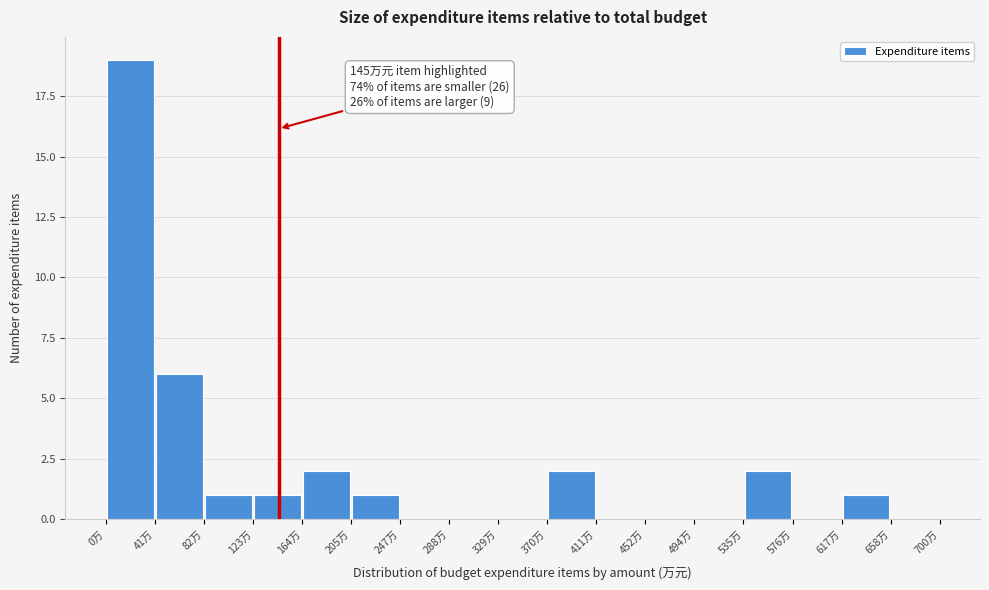

Which range on the x-axis has the tallest bar?

0 to 40